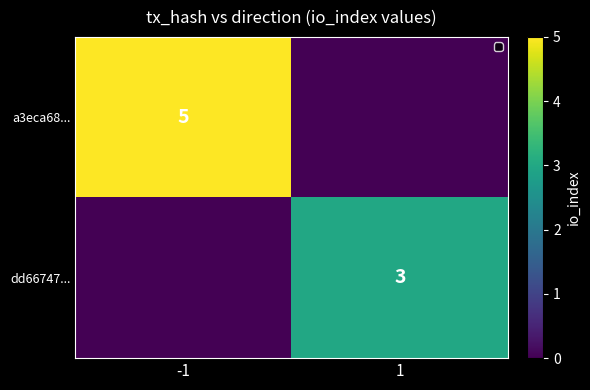

At which category is the sum across all series the highest?

-1